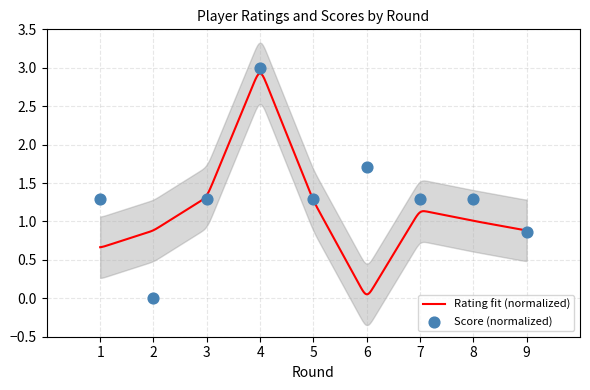

Which has a higher value, 6 or 1?

6